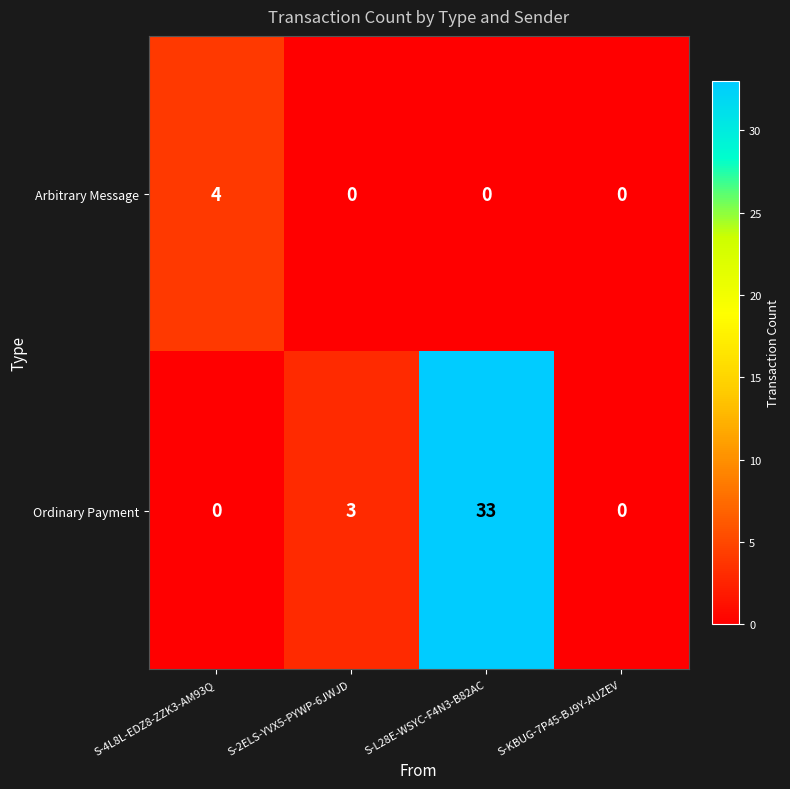

Which category has the highest value in the Arbitrary Message series?

S-4L8L-EDZ8-ZZK3-AM93Q